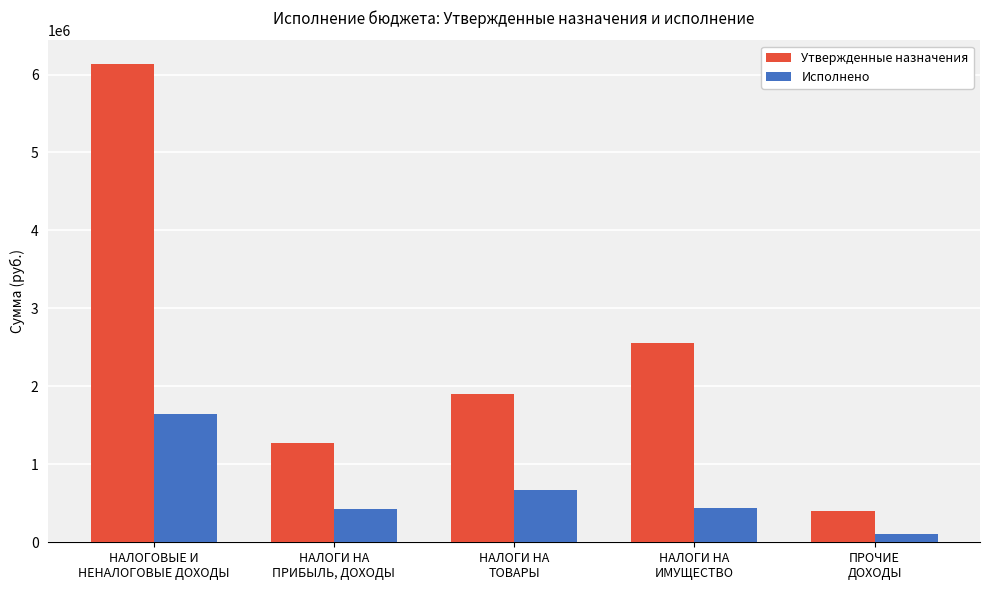

What is the difference between the second highest and minimum values in the Утвержденные назначения series?

2155700.0